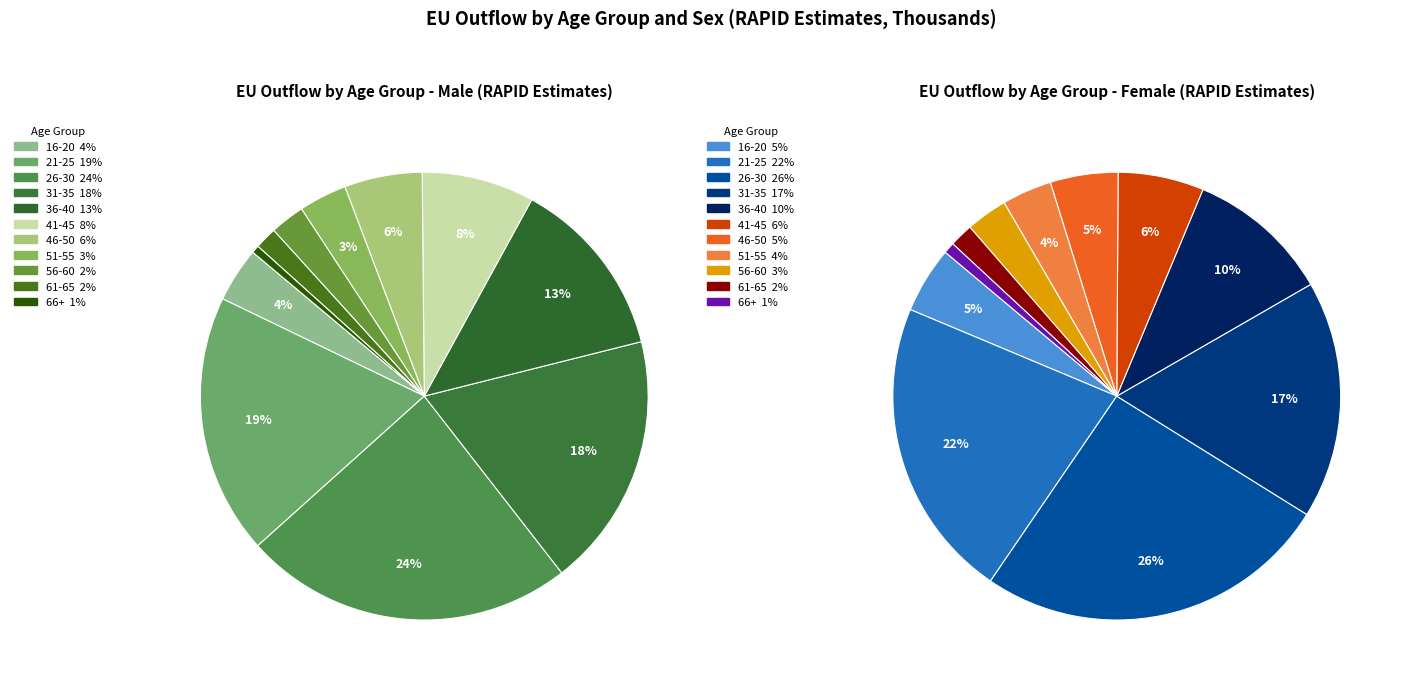

To the nearest percent, what portion does 66+ represent?

1%